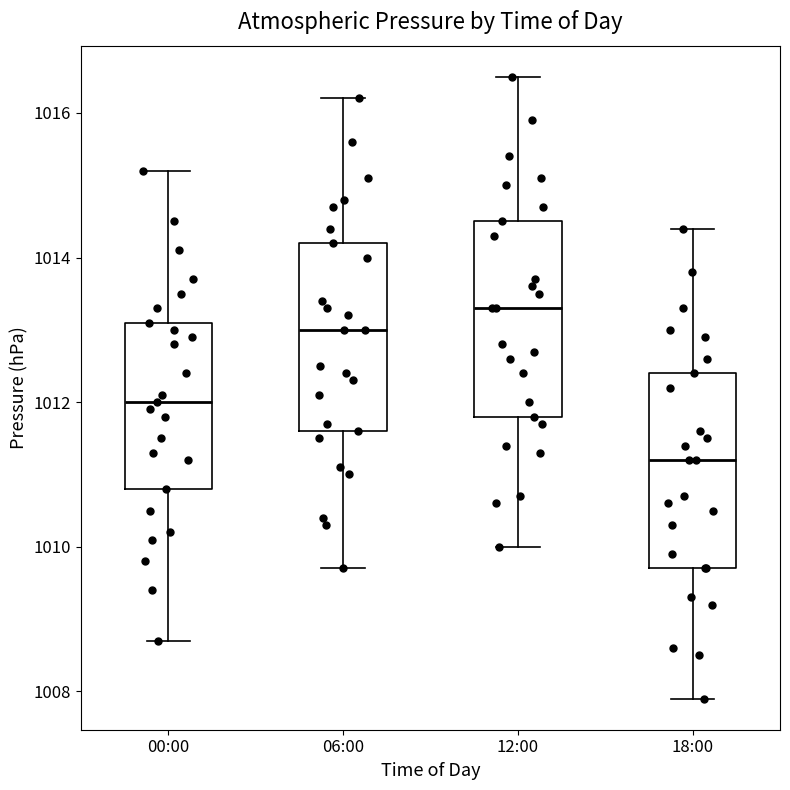

Which box has the lowest median line?

18:00